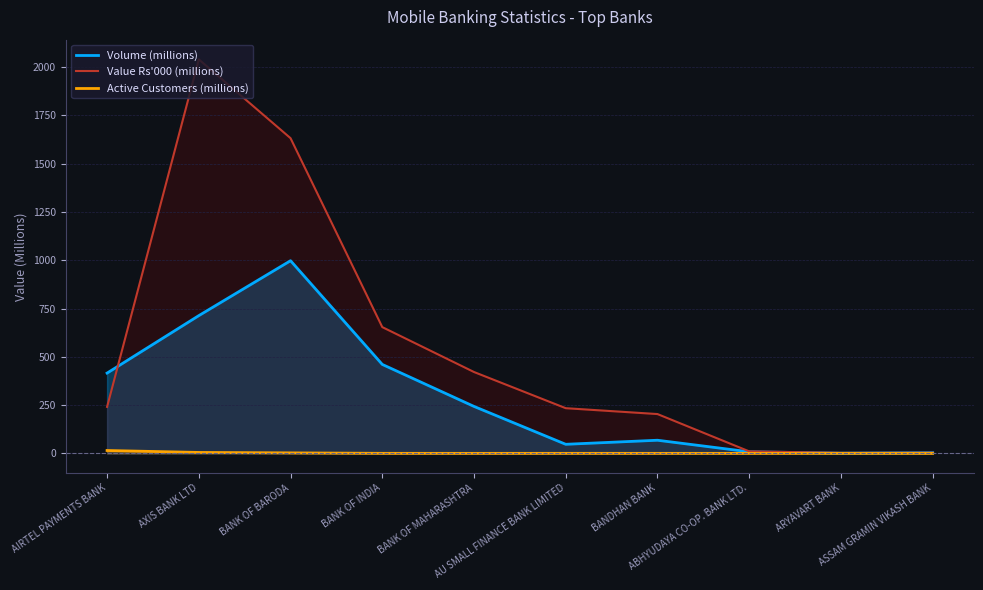

True or false: Active Customers (millions) has more than 1 points higher than both neighbors.

False